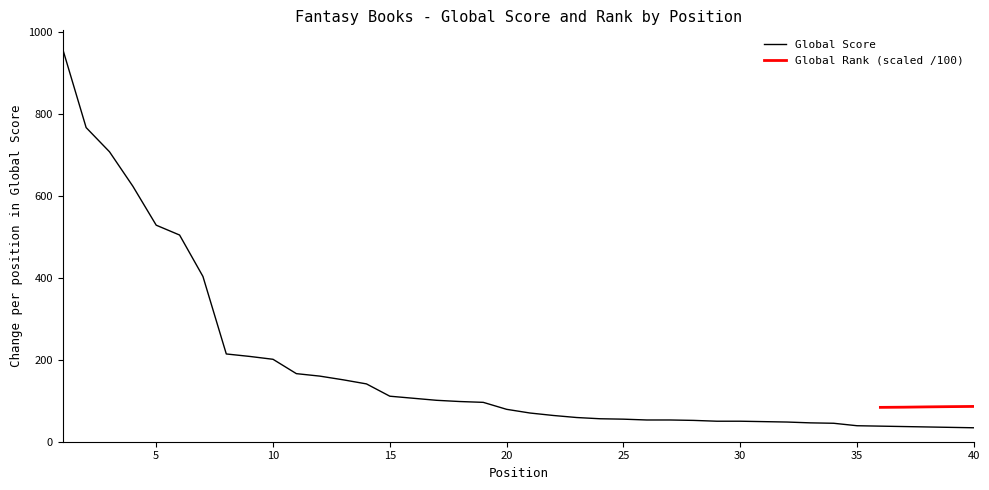

True or false: the data shows 201 at 10.

True